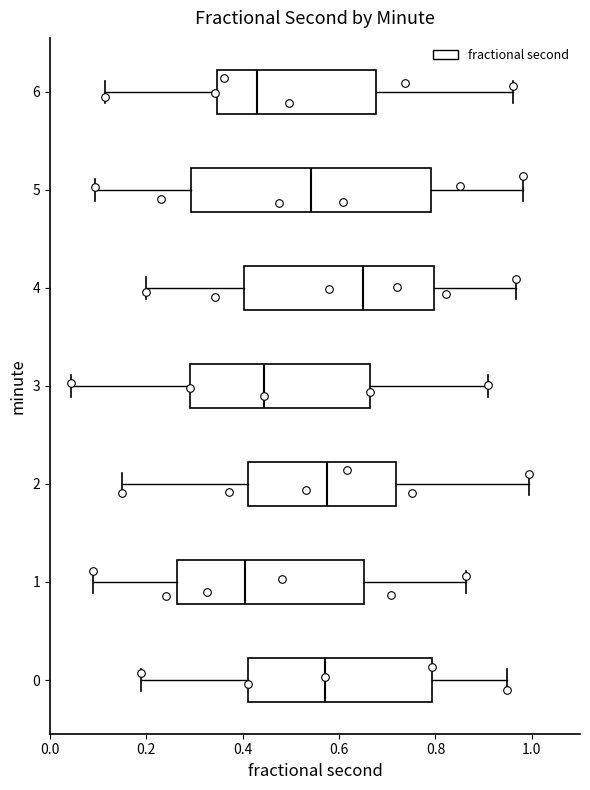

Which box is the widest, from its left edge to its right edge?

5